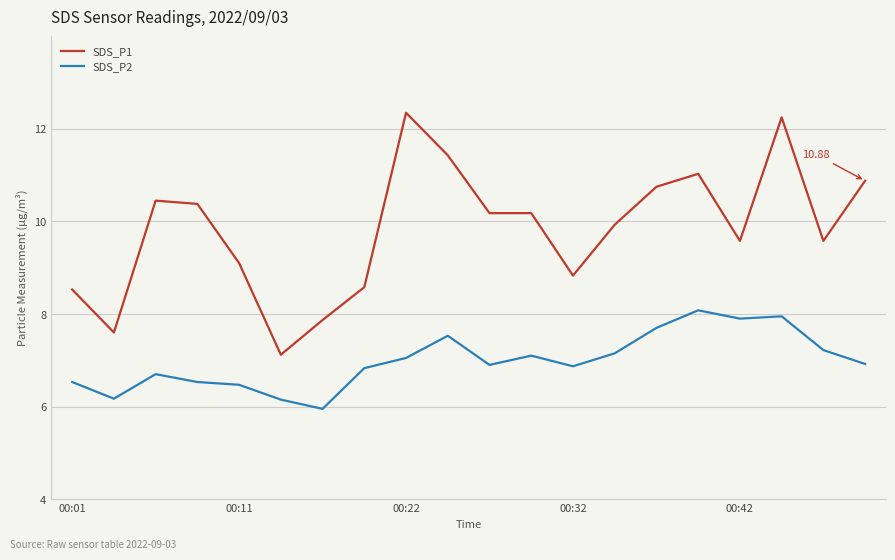

Rank the series by their average value, from highest to lowest.

SDS_P1, SDS_P2